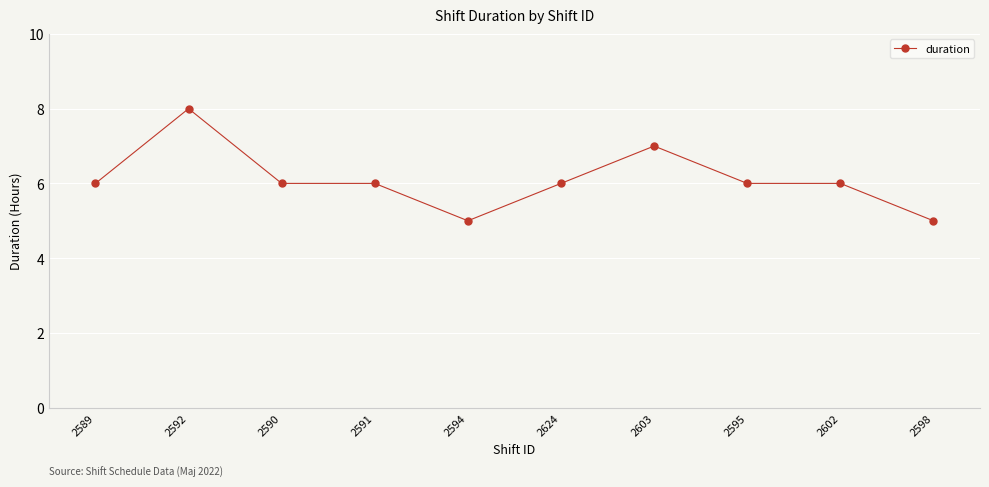

The chart shows a value of 8 at 2594. True or false?

False